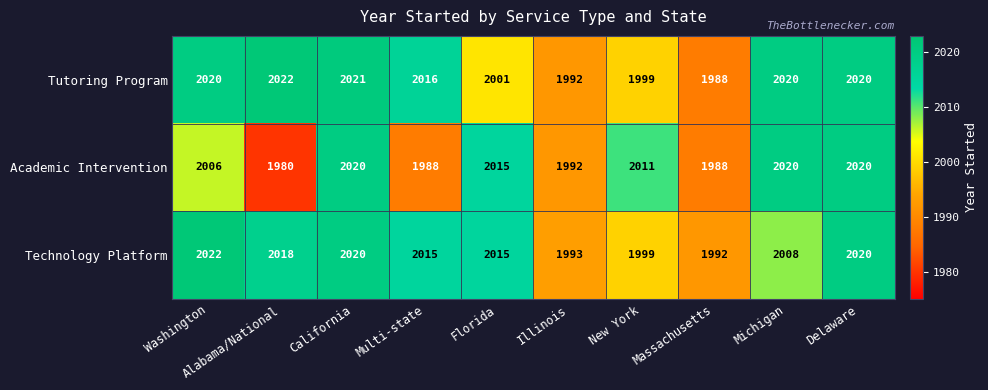

Rank the series at Multi-state from lowest to highest value.

Academic Intervention, Technology Platform, Tutoring Program